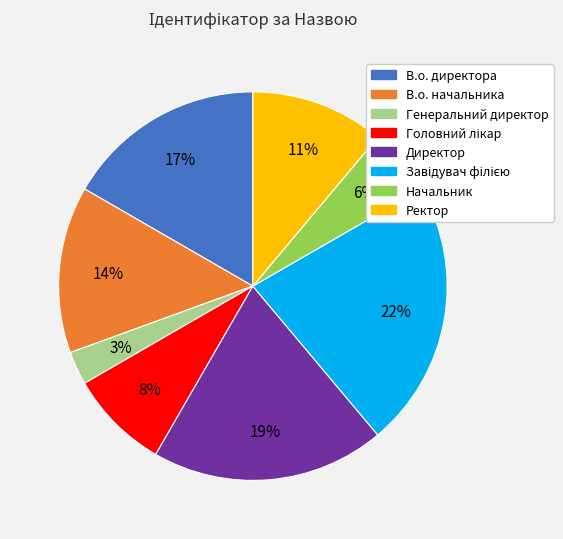

What is the smallest slice in the pie chart?

Генеральний директор